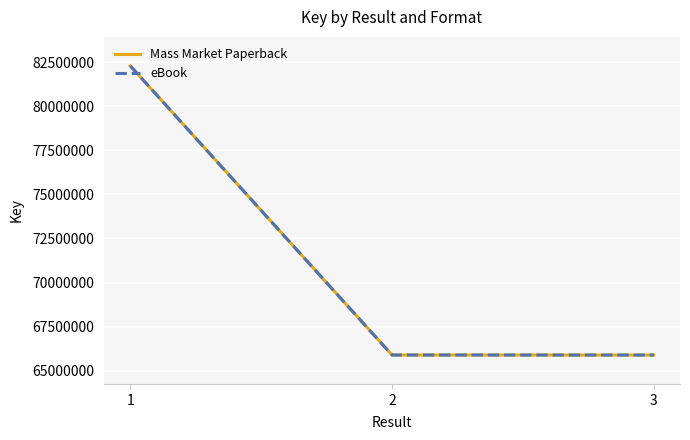

Reading left to right, extract all data points from this chart.

Mass Market Paperback: 1=82288885	2=65888054	3=65887291
eBook: 1=82288885	2=65888054	3=65887291